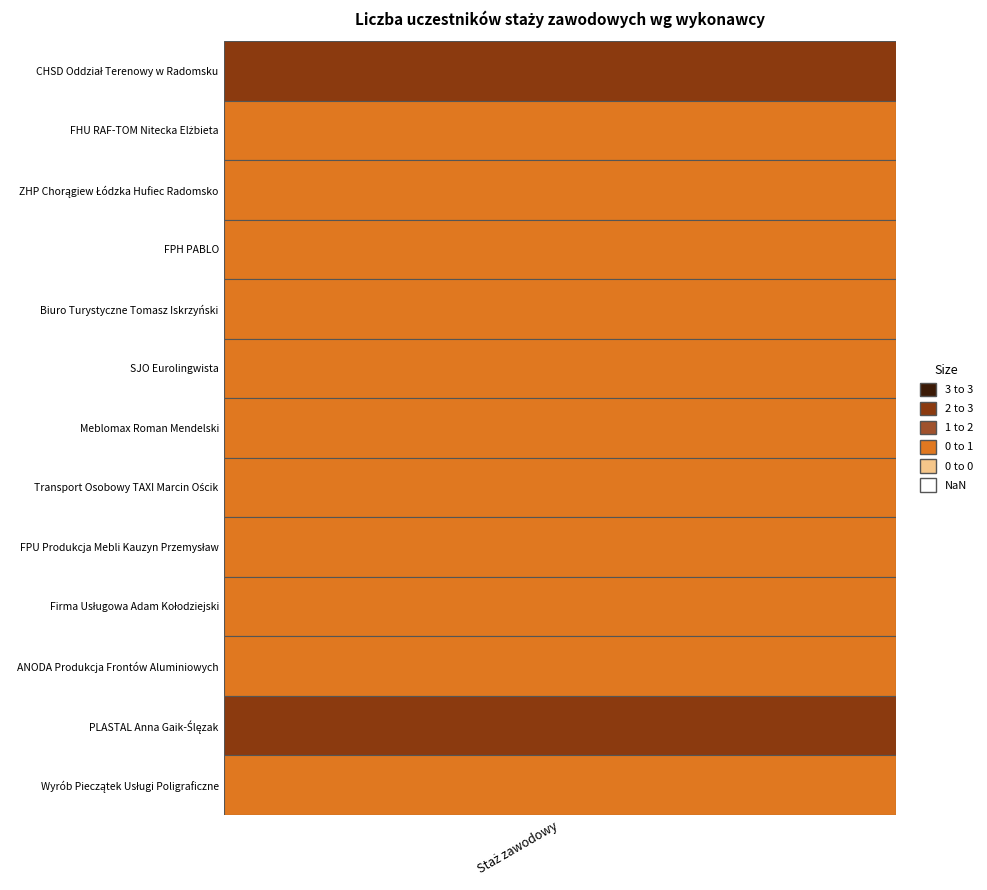

Reading left to right, transcribe all the data shown in this chart.

2	1	1	1	1	1	1	1	1	1	1	2	1